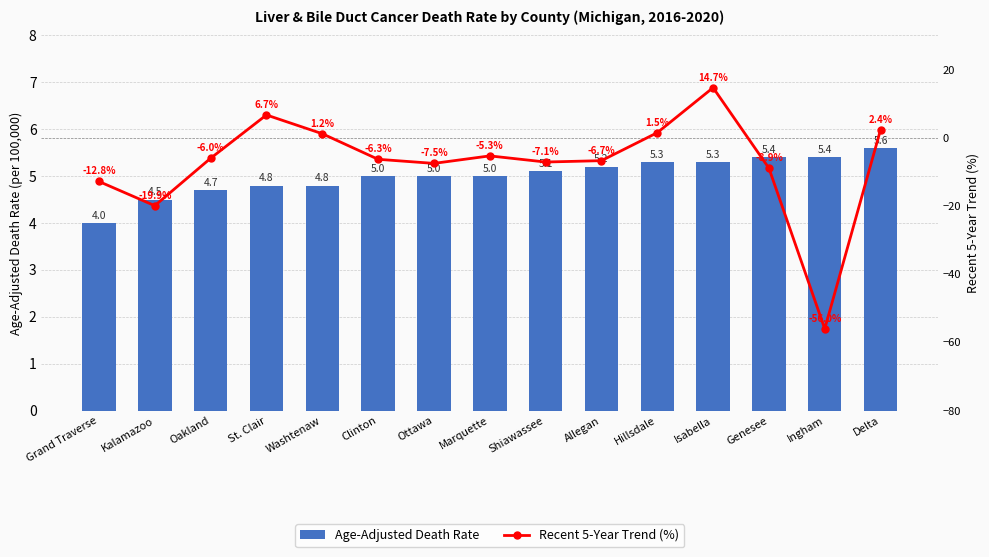

Rank the series at Isabella from highest to lowest value.

Recent 5-Year Trend (%), Age-Adjusted Death Rate